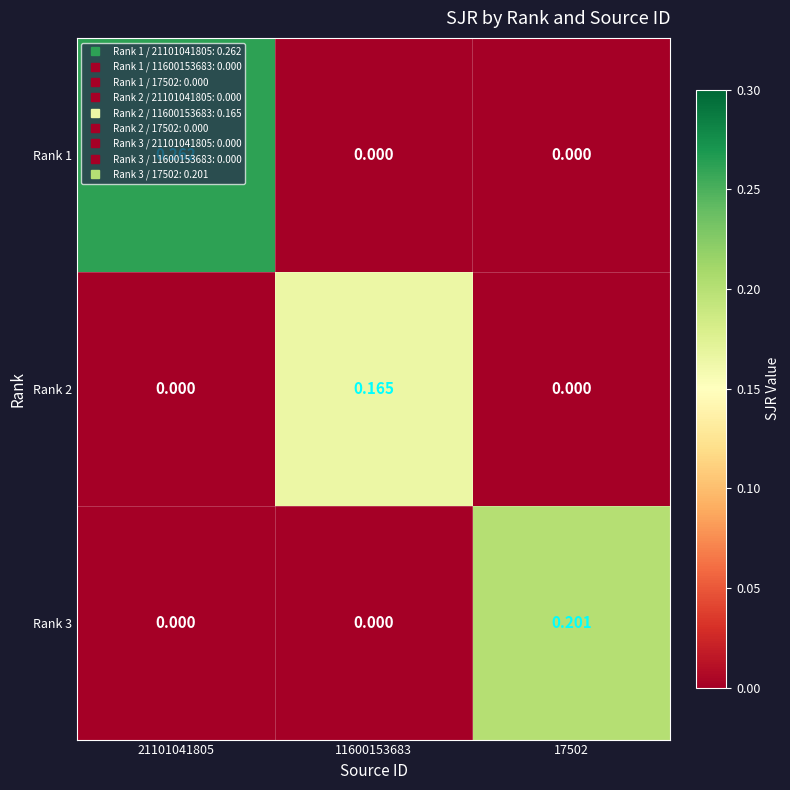

At how many categories does at least one series exceed 0?

3